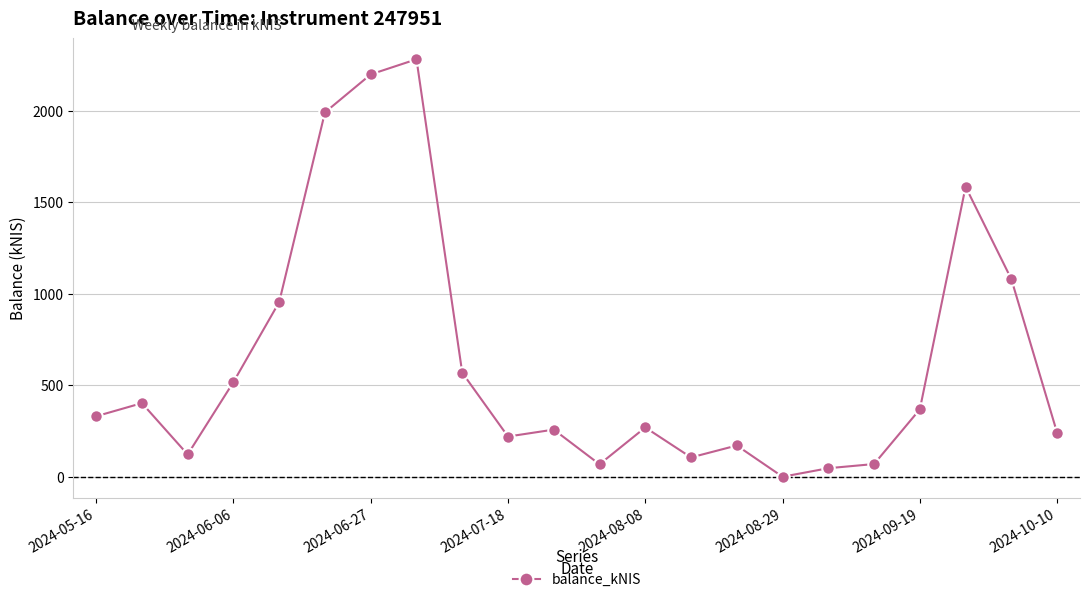

What is the average value?

630.6